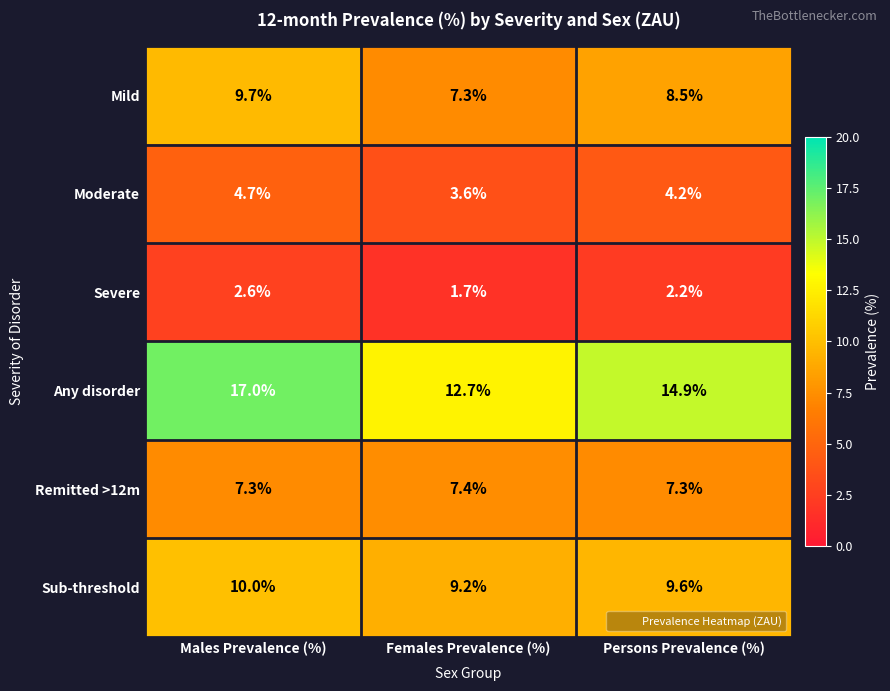

What is the minimum value shown in the chart?

1.7